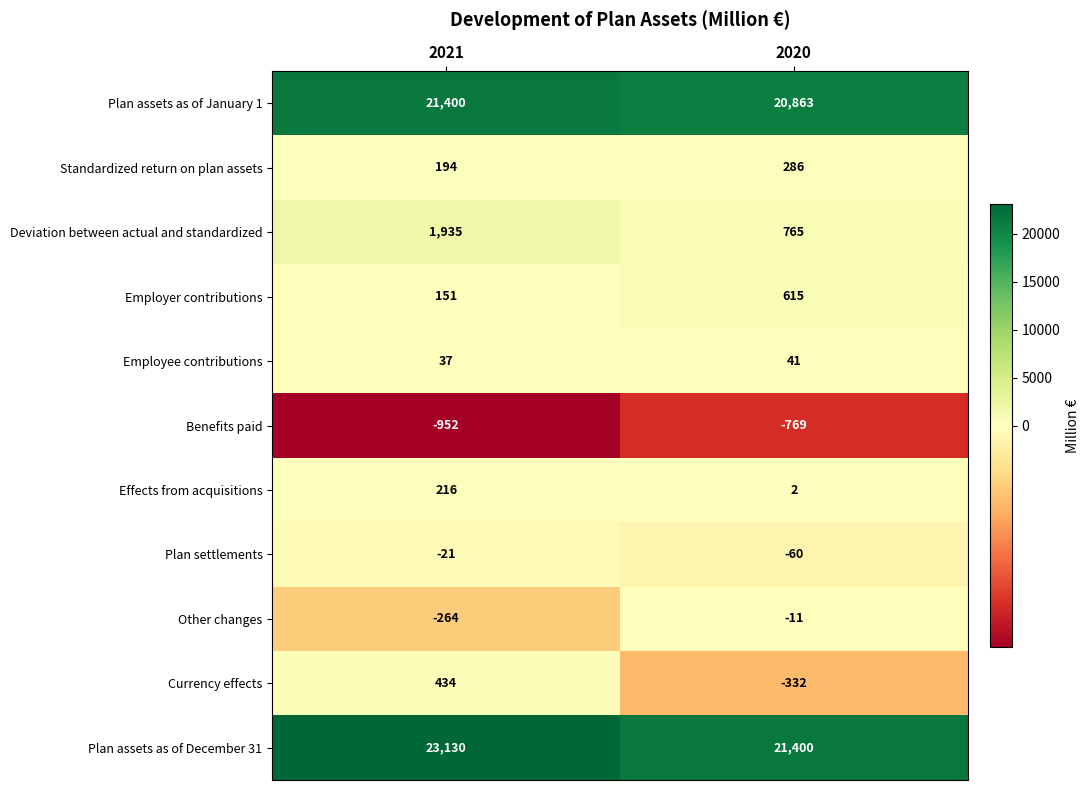

Reading left to right, what are all the values shown in this chart?

Plan assets as of January 1: 21400	20863
Standardized return on plan assets: 194	286
Deviation between actual and standardized: 1935	765
Employer contributions: 151	615
Employee contributions: 37	41
Benefits paid: -952	-769
Effects from acquisitions: 216	2
Plan settlements: -21	-60
Other changes: -264	-11
Currency effects: 434	-332
Plan assets as of December 31: 23130	21400